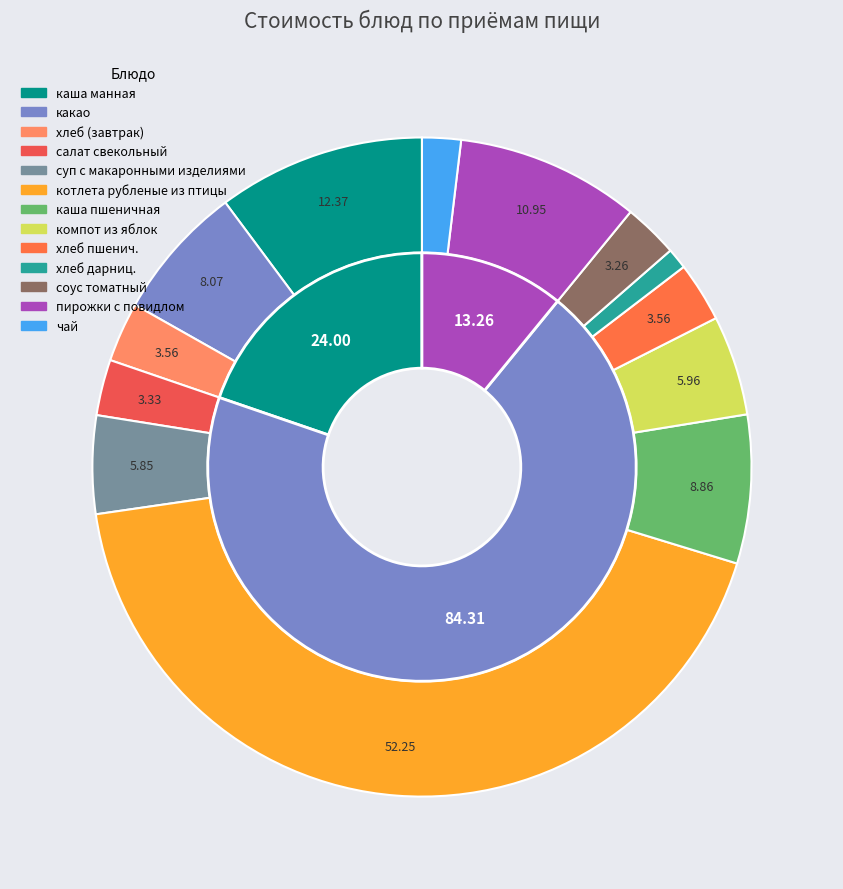

To the nearest percent, what portion does чай represent?

2%